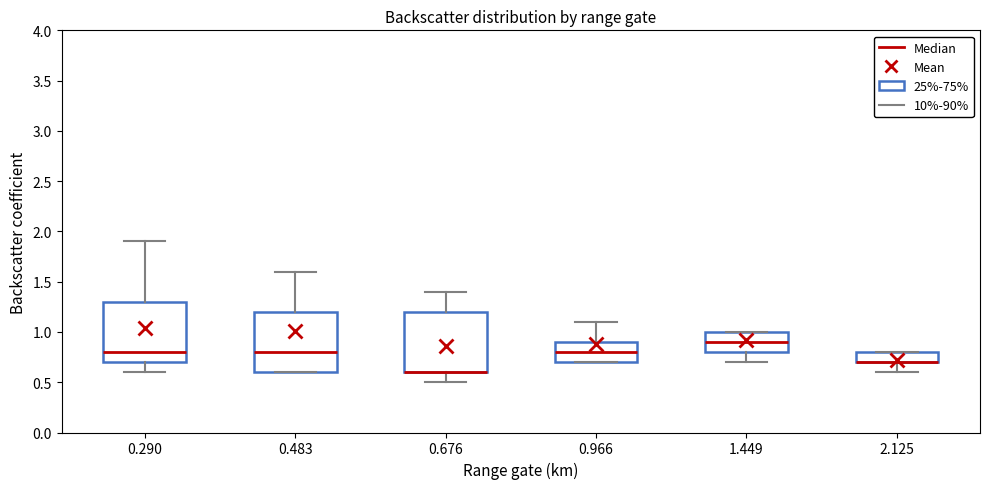

Reading left to right, read every box against the y-axis: the position of its median line, the range the box covers, and the ends of its whiskers. The values are not printed on the chart, so give them approximately, as read against the axis.

0.290: median 0.8, box 0.7 to 1.3, whiskers 0.6 to 1.9
0.483: median 0.8, box 0.6 to 1.2, whiskers 0.6 to 1.6
0.676: median 0.6 (drawn on the box's lower edge), box 0.6 to 1.2, whiskers 0.5 to 1.4
0.966: median 0.8, box 0.7 to 0.9, whiskers 0.7 to 1.1
1.449: median 0.9, box 0.8 to 1.0, whiskers 0.7 to 1.0
2.125: median 0.7 (drawn on the box's lower edge), box 0.7 to 0.8, whiskers 0.6 to 0.8